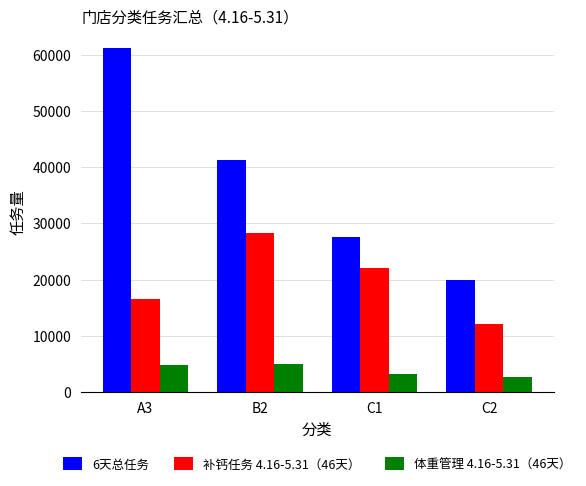

What position from the left is B2?

2